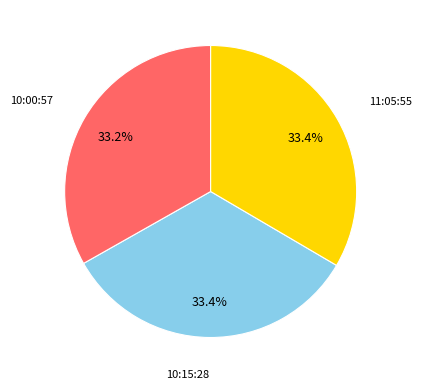

Is there a majority slice in this chart?

No